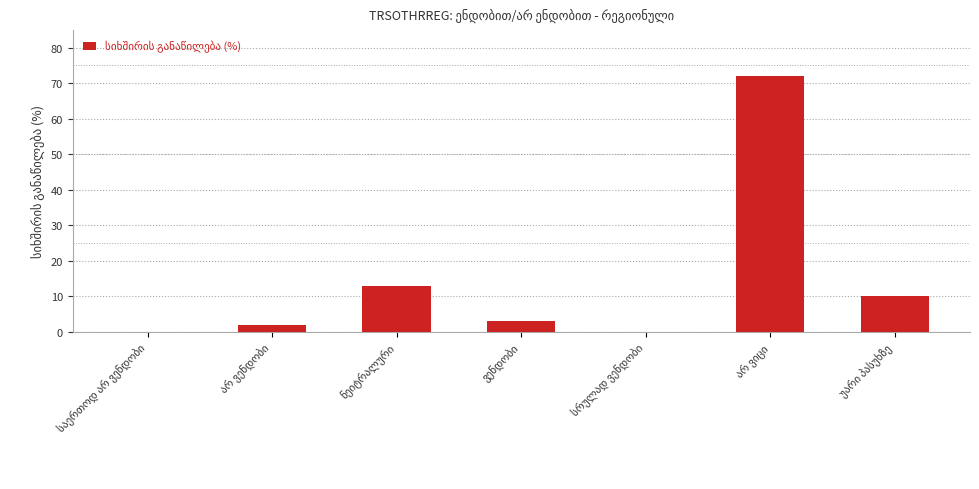

What is the sum of all values?

100